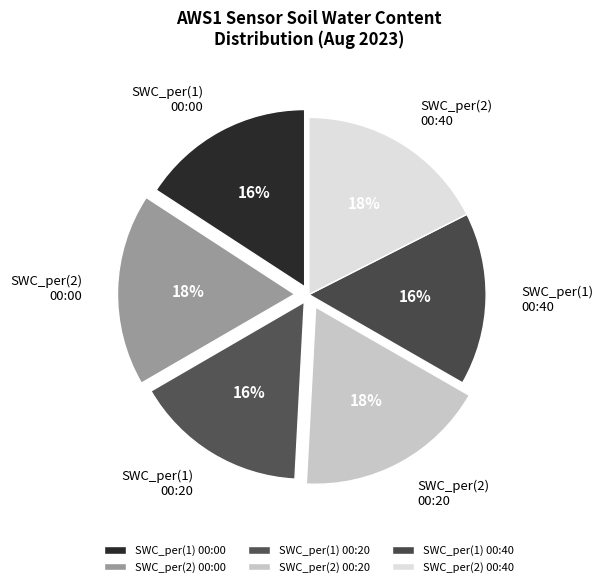

Is the sum of SWC_per(2) 00:00 and SWC_per(1) 00:20 greater than half?

No